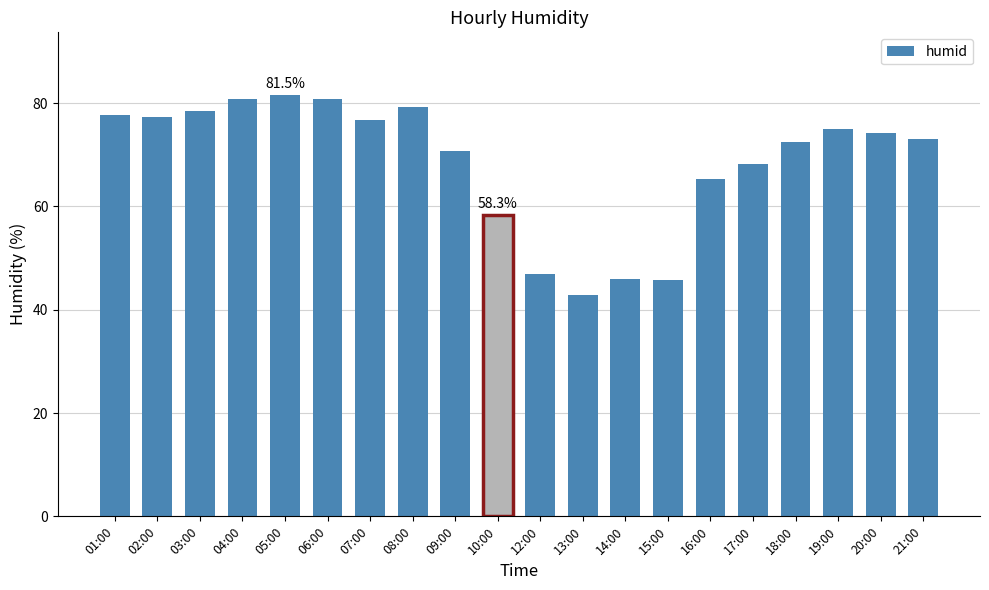

Does the chart contain stacked bars?

No